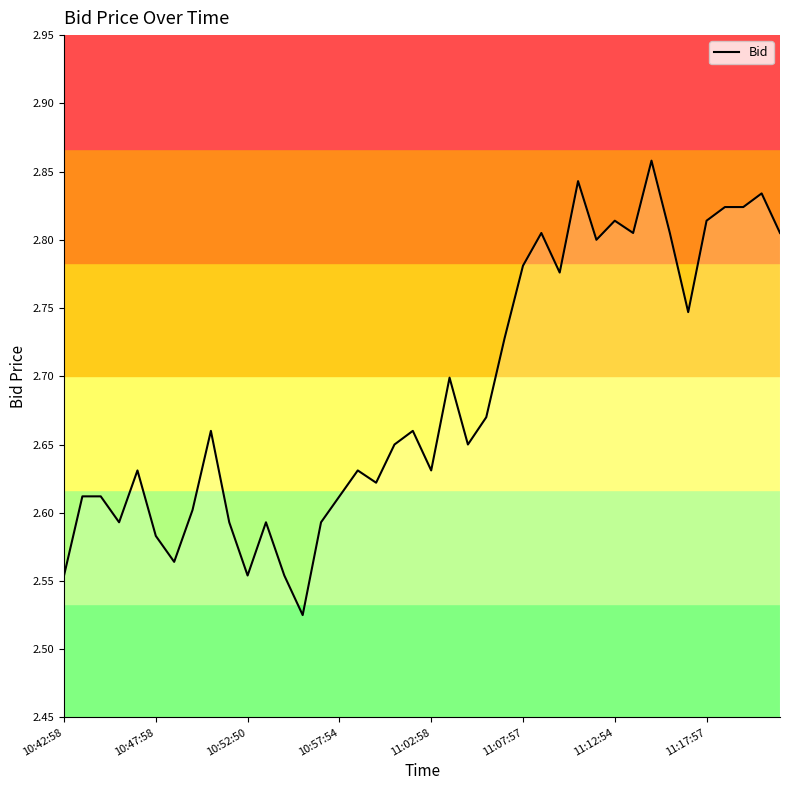

What is the difference between the maximum and minimum values?

0.3